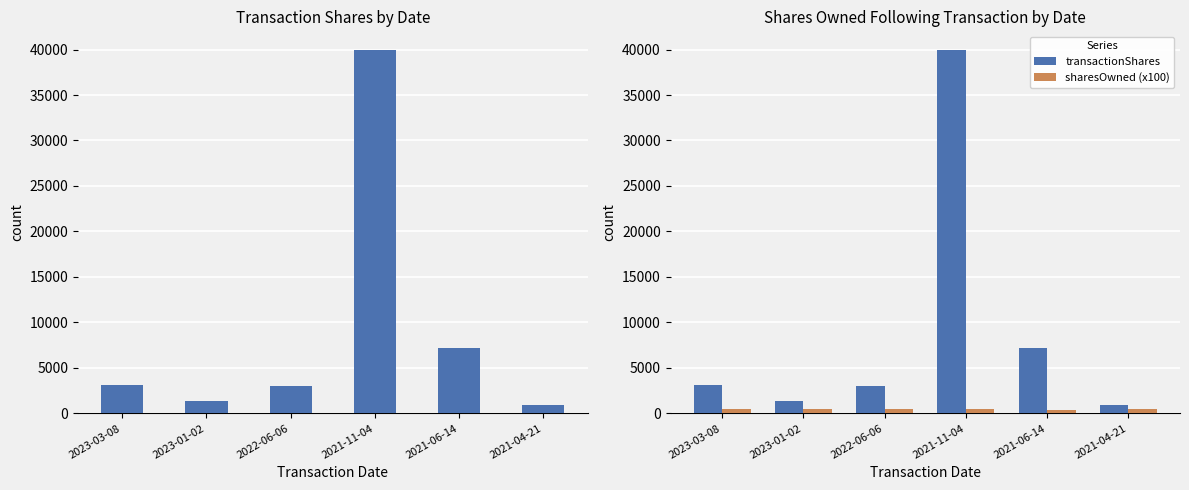

Reading left to right, extract all data points from this chart.

transactionShares: 2023-03-08=3153	2023-01-02=1354	2022-06-06=3022	2021-11-04=40000	2021-06-14=7213	2021-04-21=952
sharesOwned (x100): 2023-03-08=499	2023-01-02=482	2022-06-06=523	2021-11-04=478	2021-06-14=382	2021-04-21=454